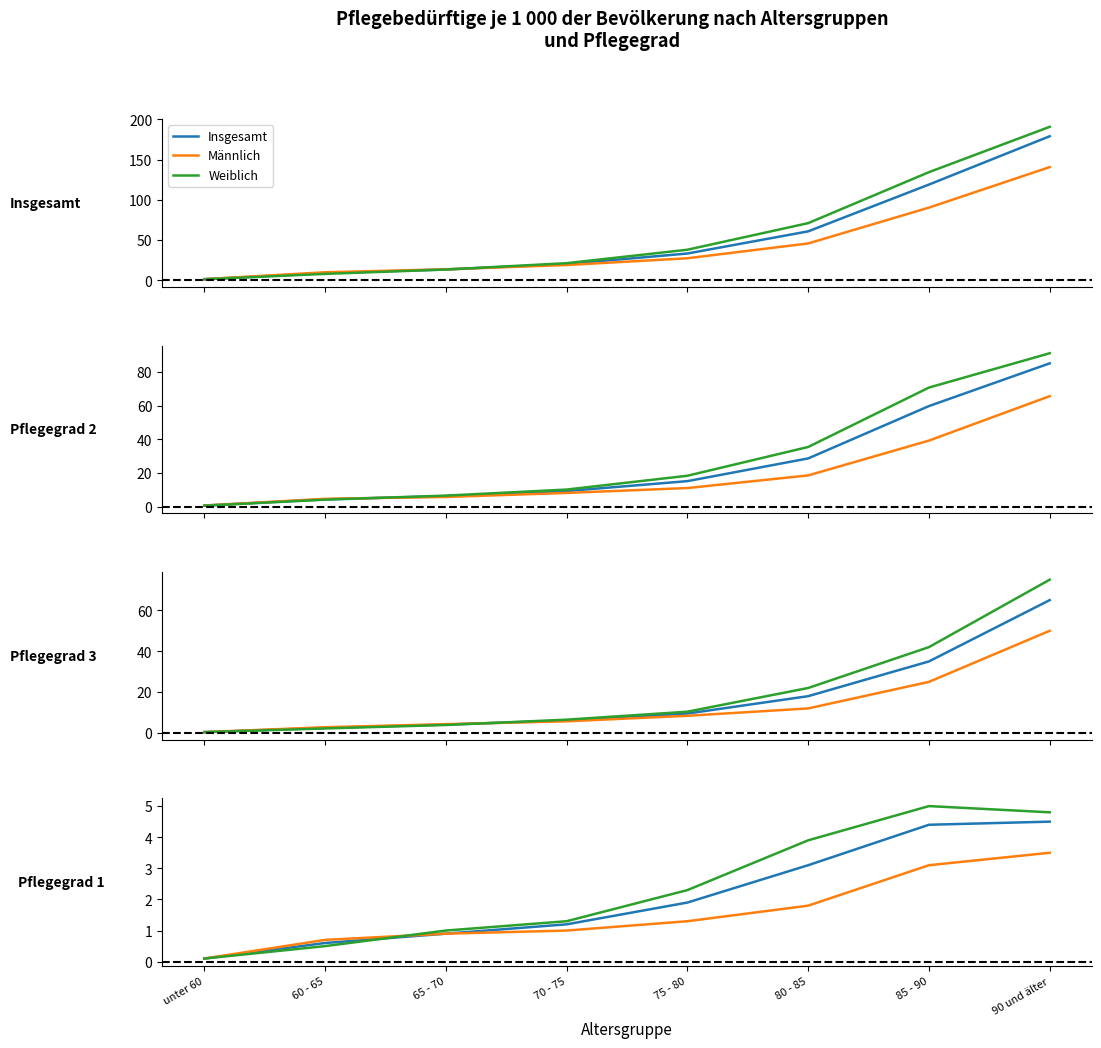

Does the chart display data point markers on the line(s)?

No